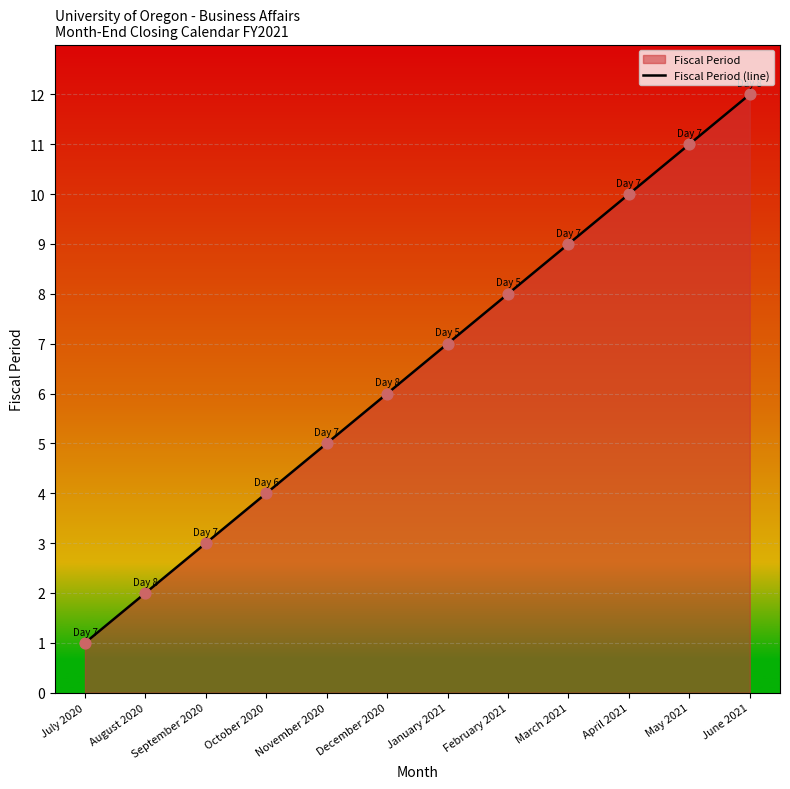

What is the change in value from March 2021 to April 2021?

+1